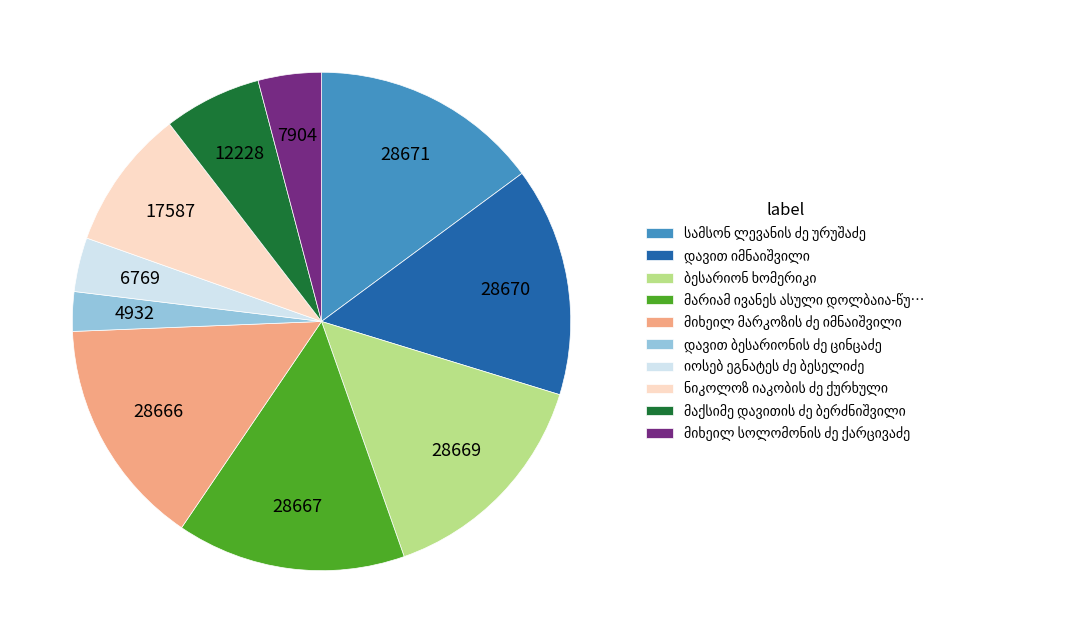

Is there a majority slice in this chart?

No